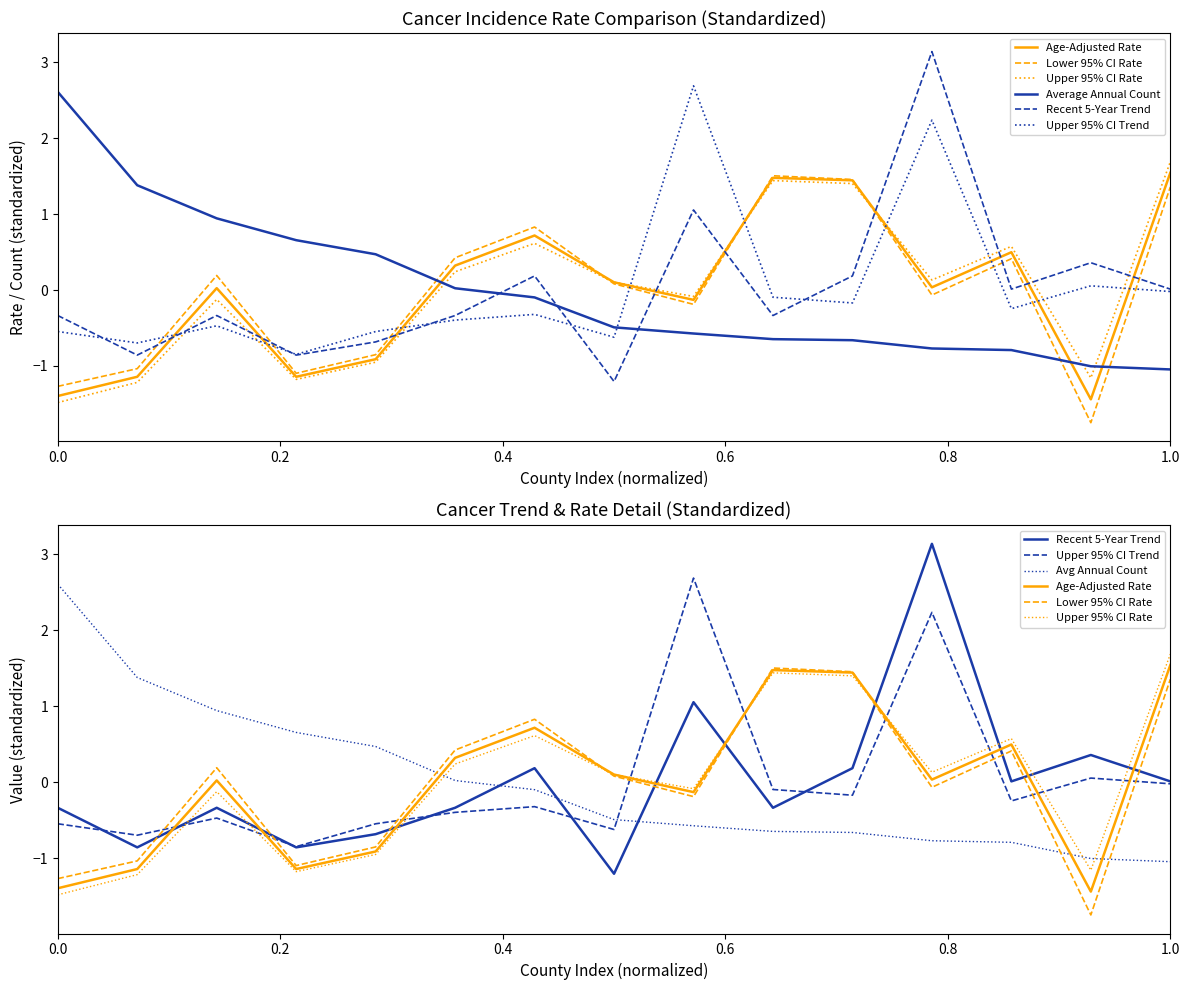

Does the chart have visible grid lines?

No